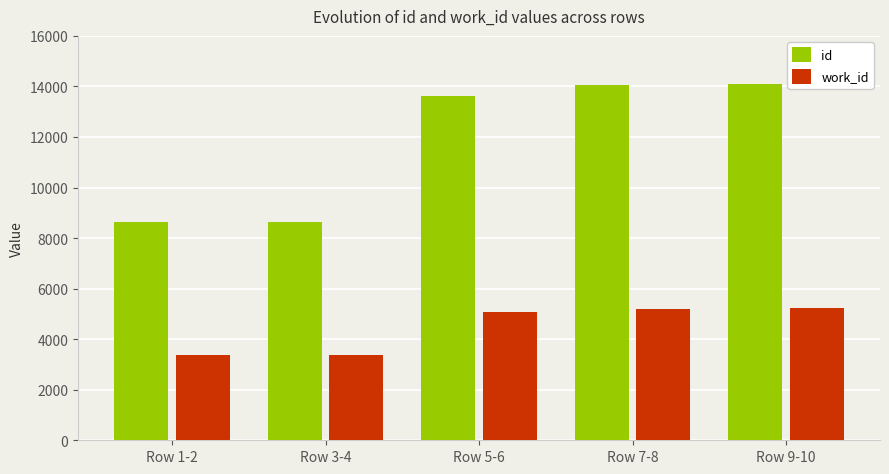

List the series in order of their overall mean, lowest first.

work_id, id